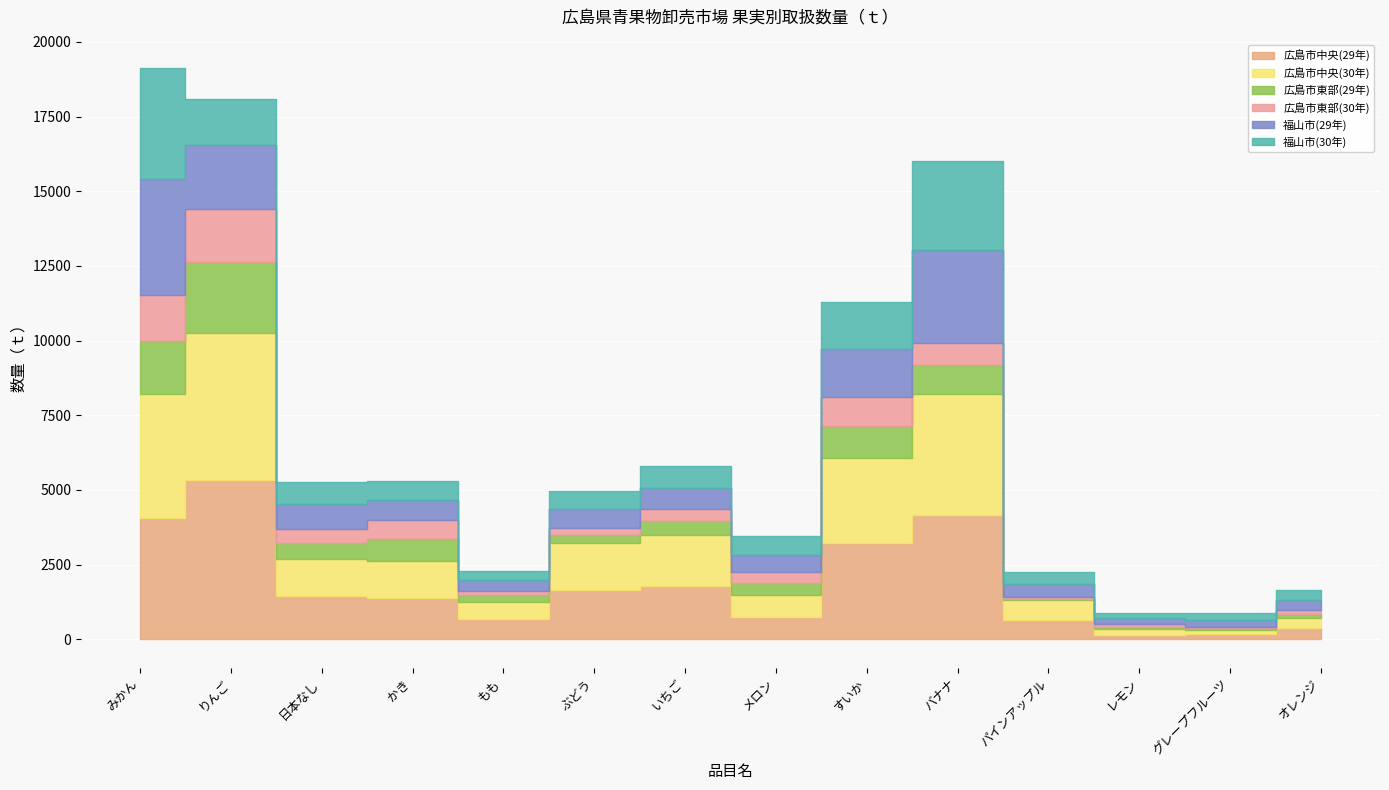

True or false: 広島市中央(30年) has more than 1 points higher than both neighbors.

True